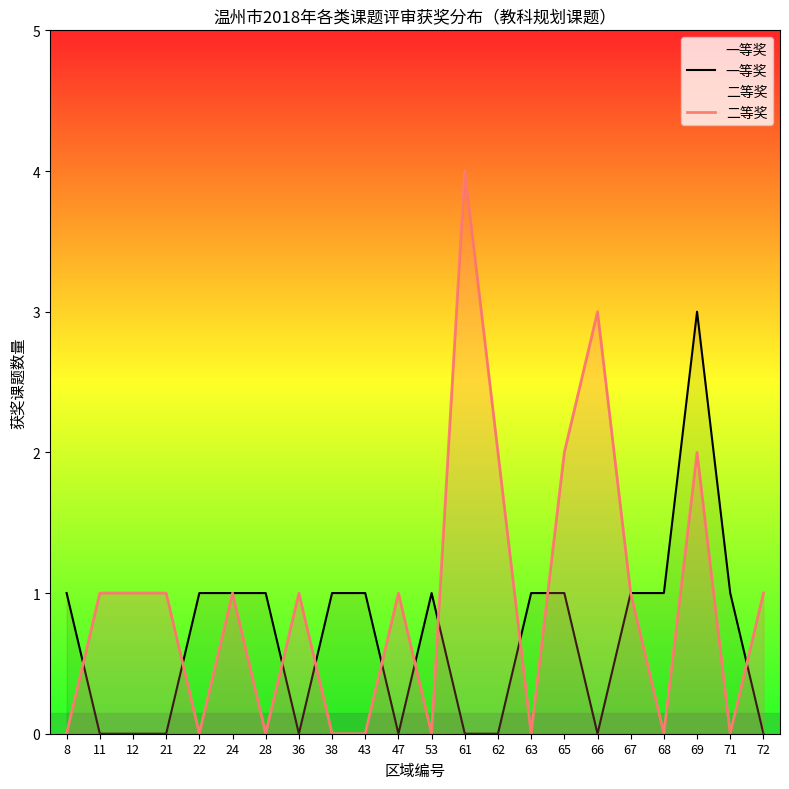

What is the spread (max minus min) of values at 72?

1